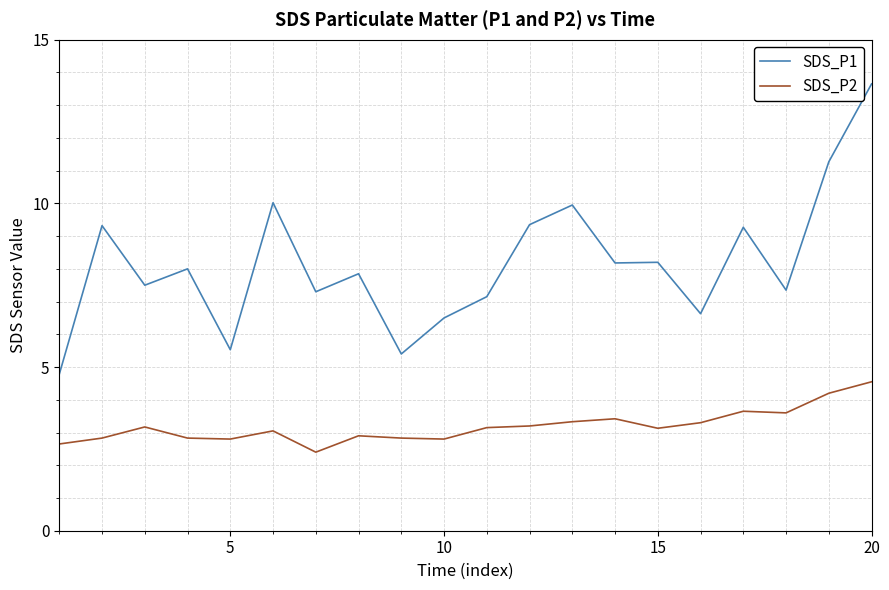

What are all the series names shown in the legend?

SDS_P1, SDS_P2